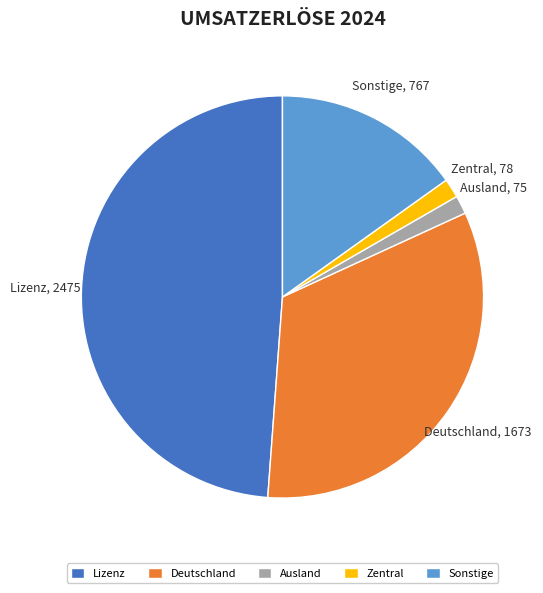

True or false: Ausland accounts for 1% of the total.

True